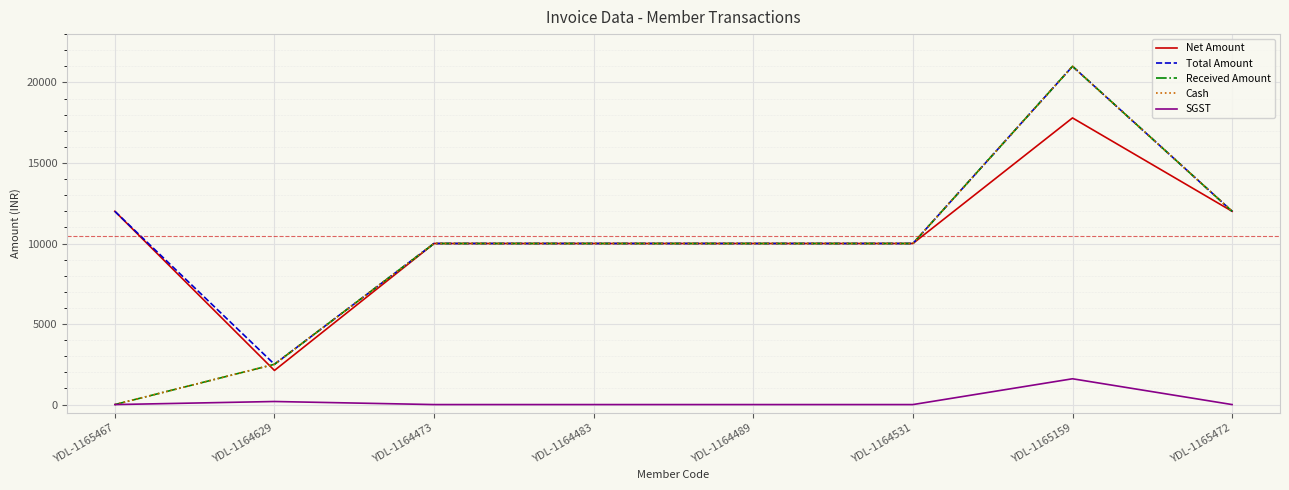

Is this an area chart (filled region under the line)?

No